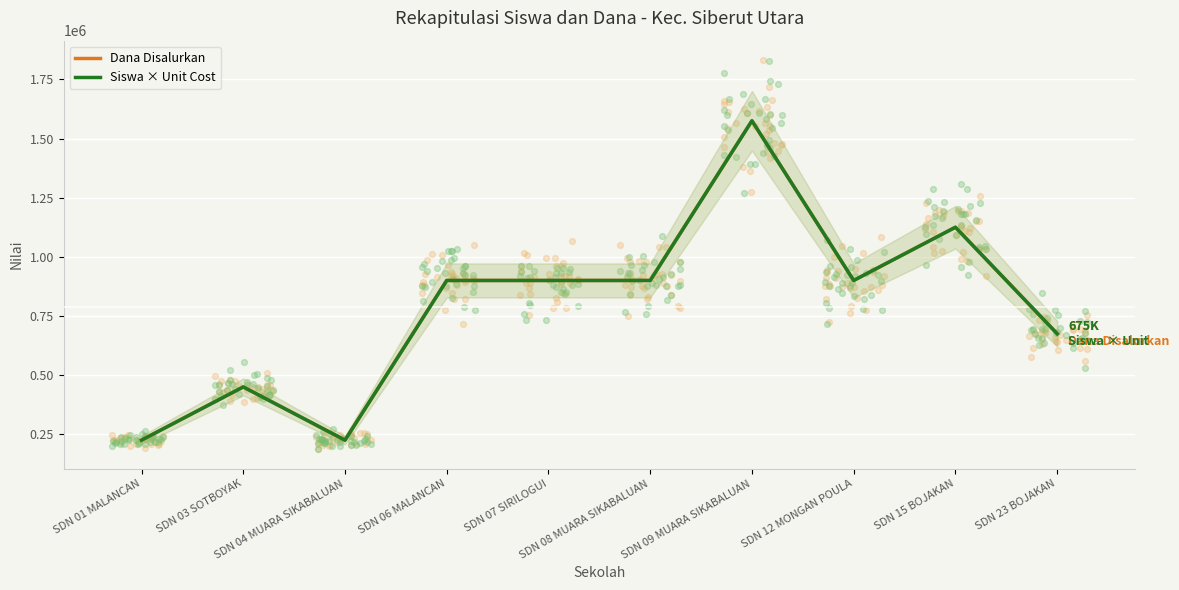

Which series reaches the maximum Y coordinate?

Dana Disalurkan